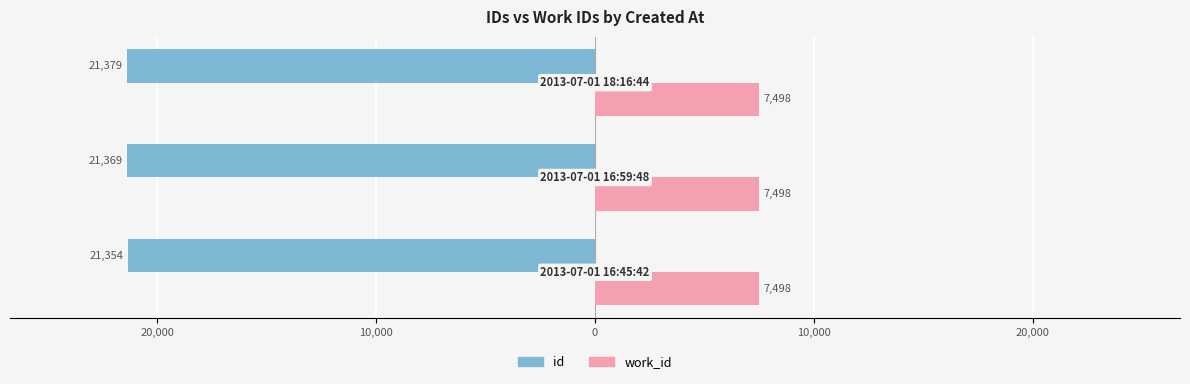

What are all the series names shown in the legend?

id, work_id